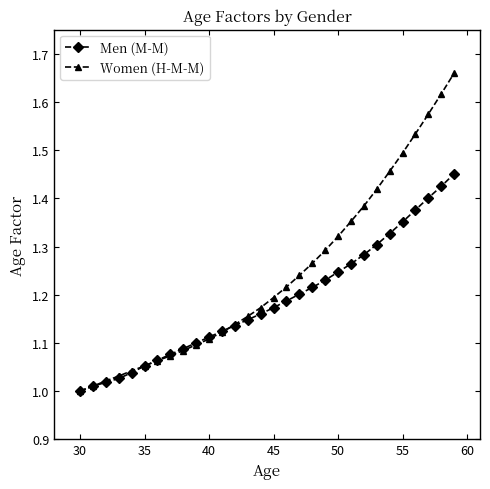

Which series has the widest spread of values?

Women (H-M-M)